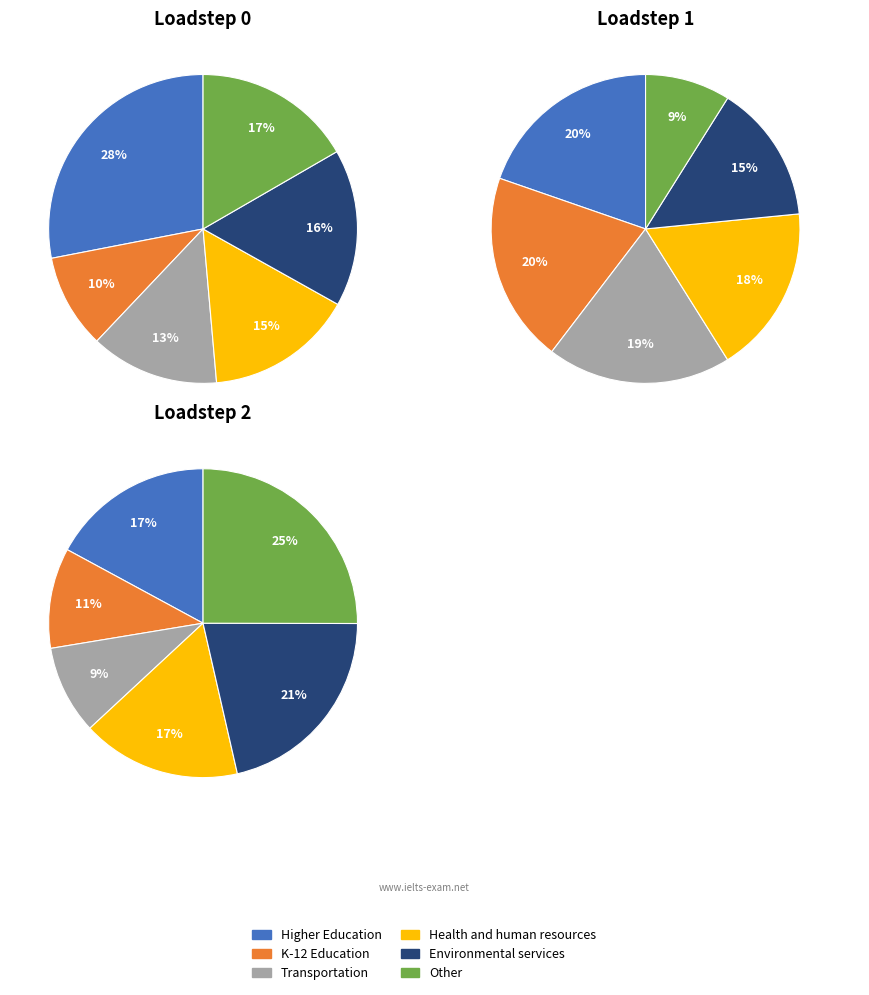

Is 14 the majority of the pie?

No